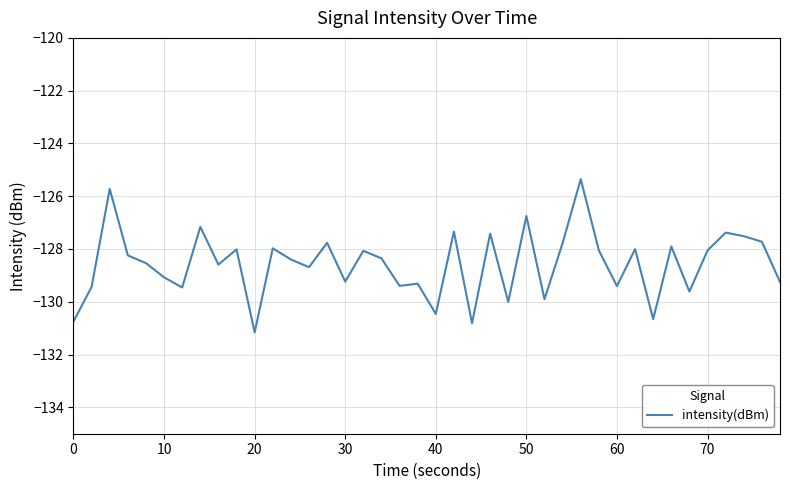

True or false: there are more than 1 points higher than both neighbors.

True